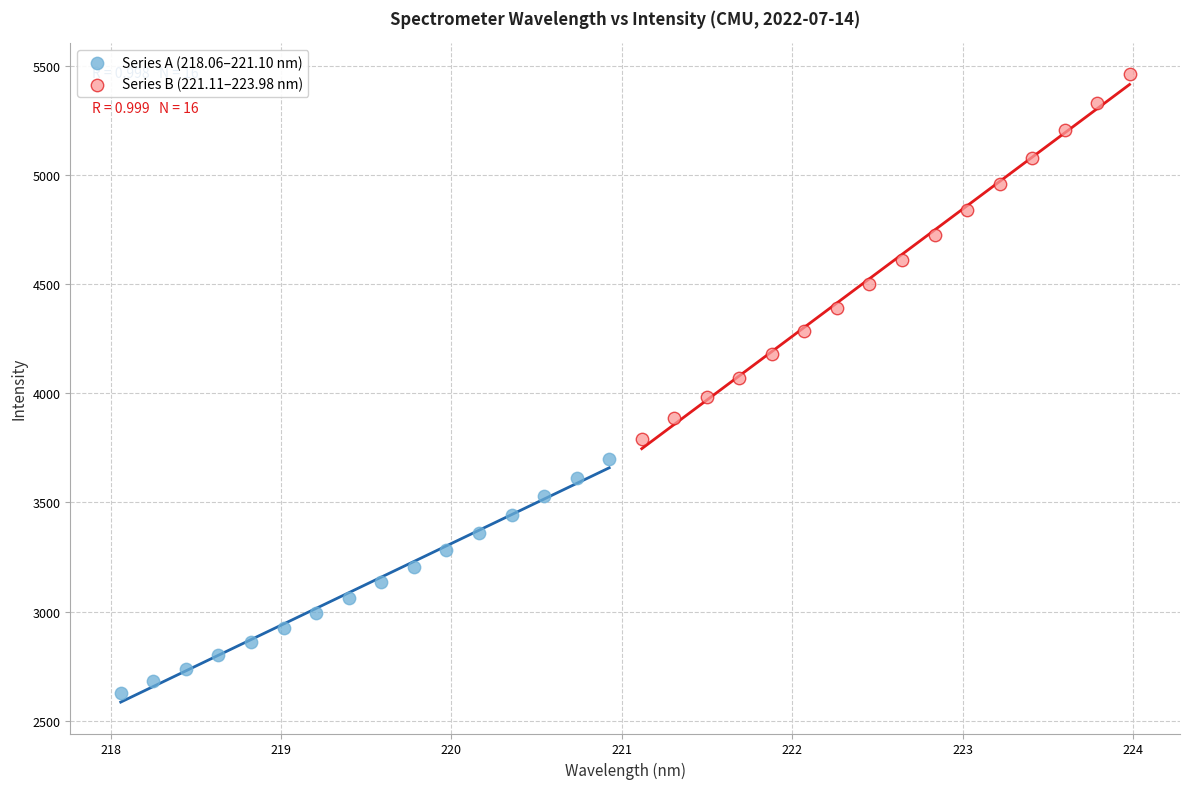

Which series reaches the minimum Y coordinate?

Series A (218.06–221.10 nm)